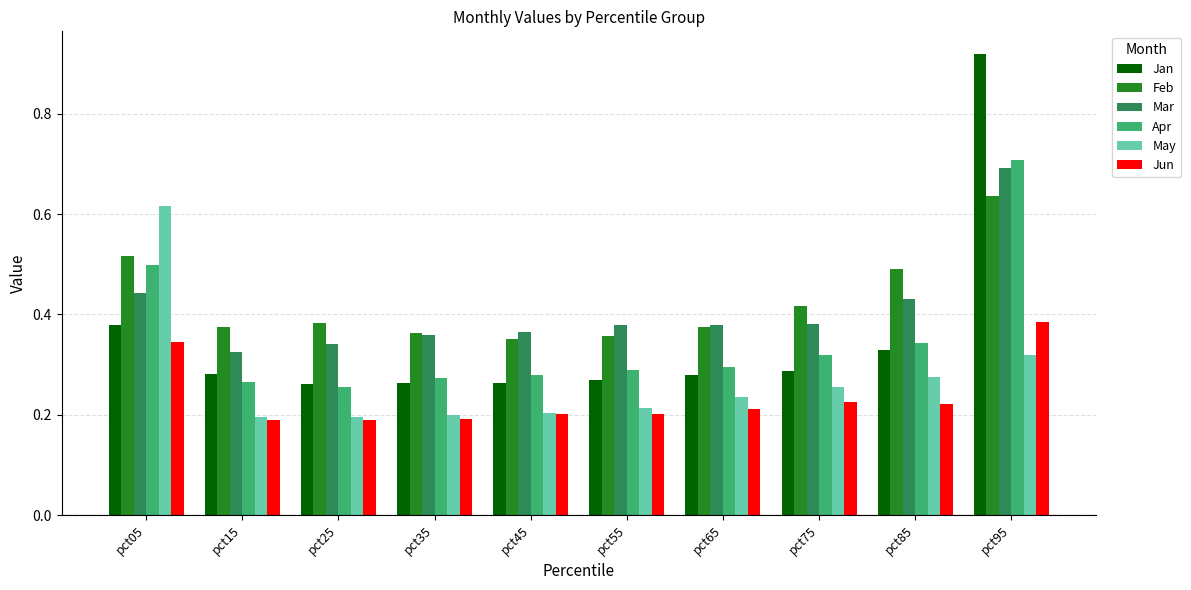

How many bars are there in total?

60